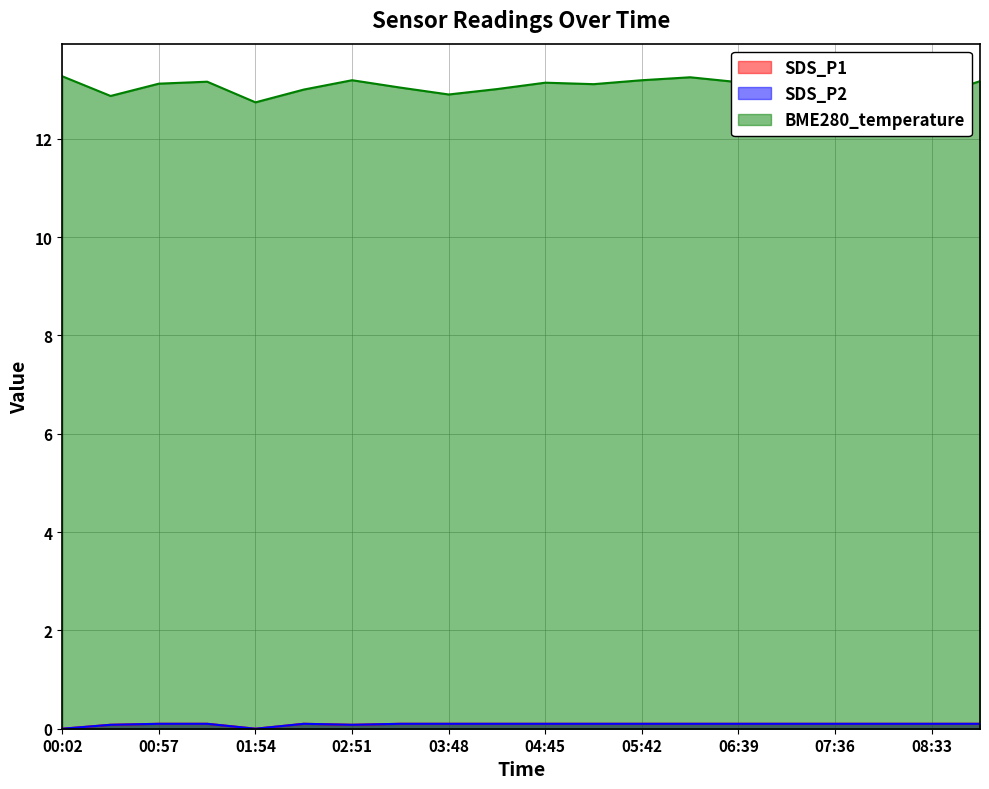

How many data points does each series have?

20